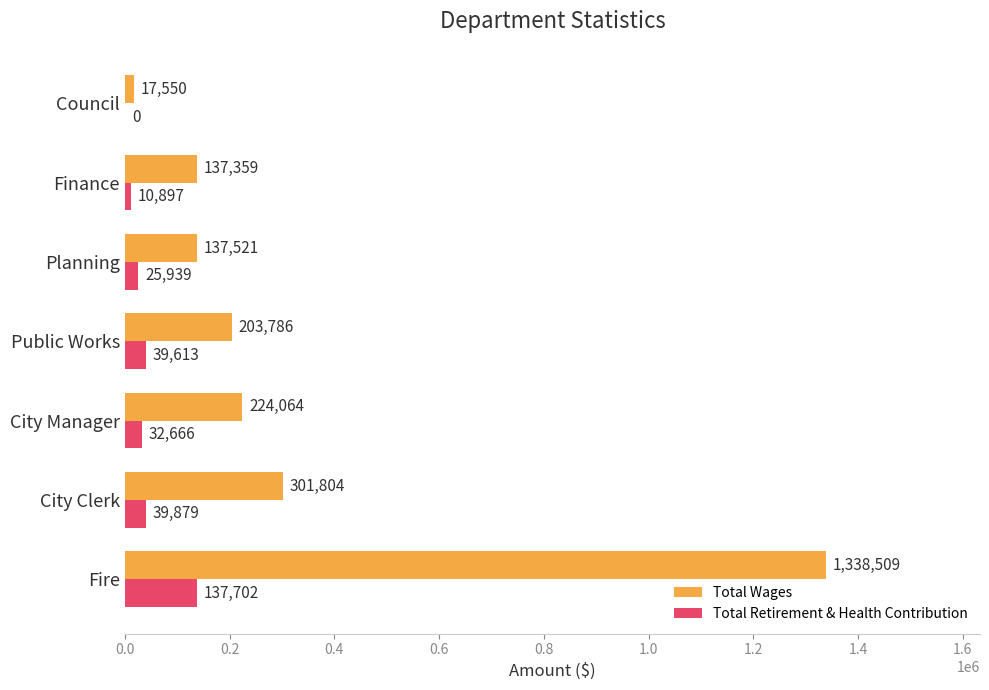

Count the number of categories in the chart.

7